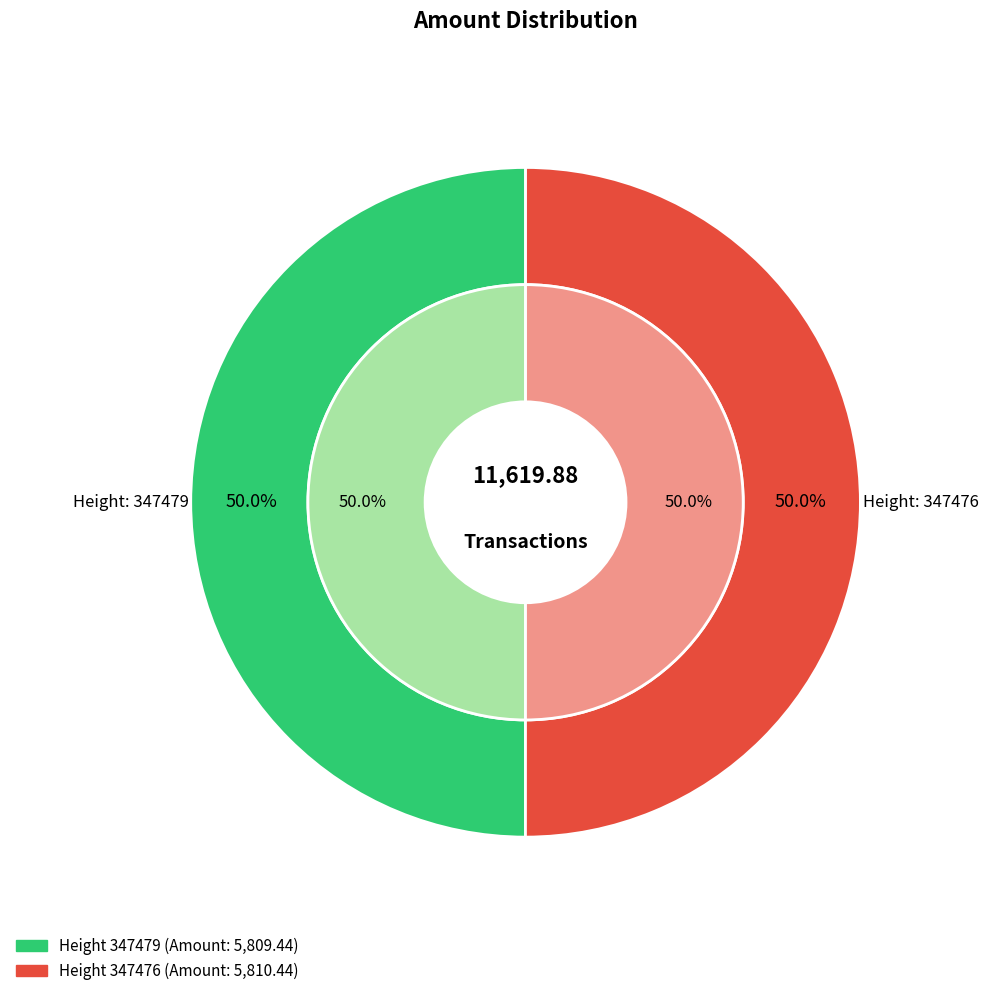

To the nearest percent, what is the combined percentage of 347476 and 347479?

100%